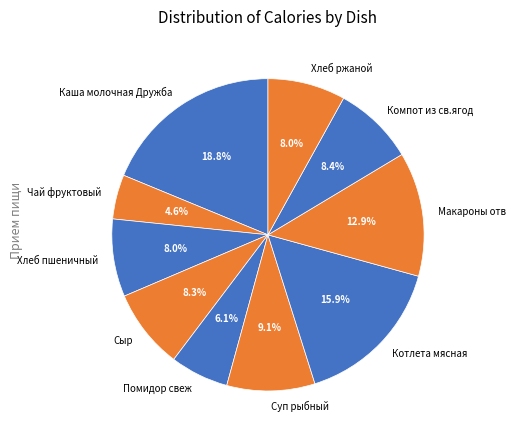

Count the number of slices in the pie.

10